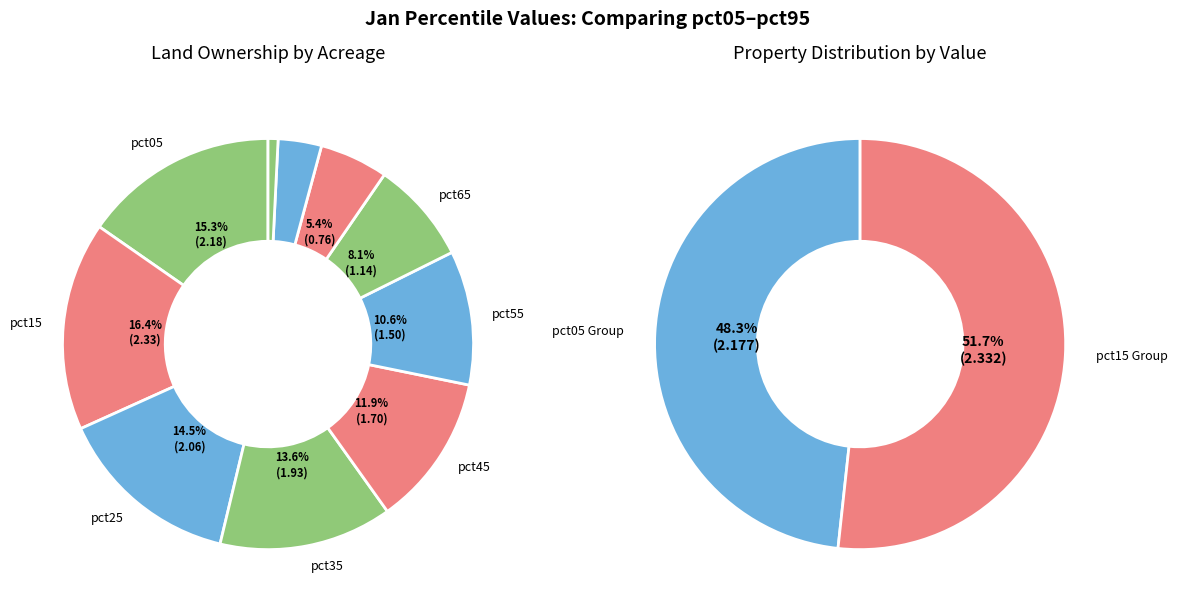

True or false: pct15 accounts for 22% of the total.

False